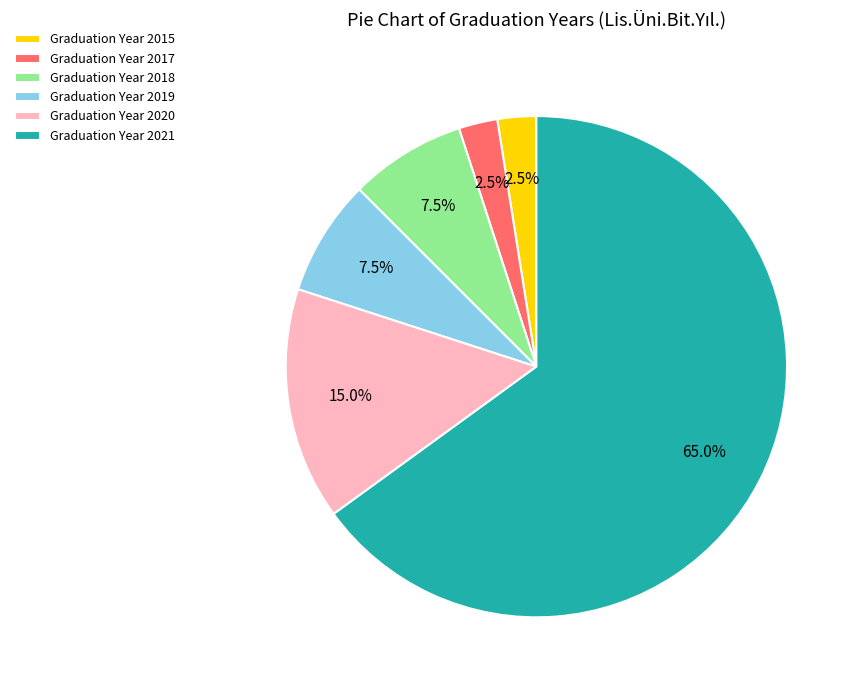

What is the largest slice in the pie chart?

Graduation Year 2021